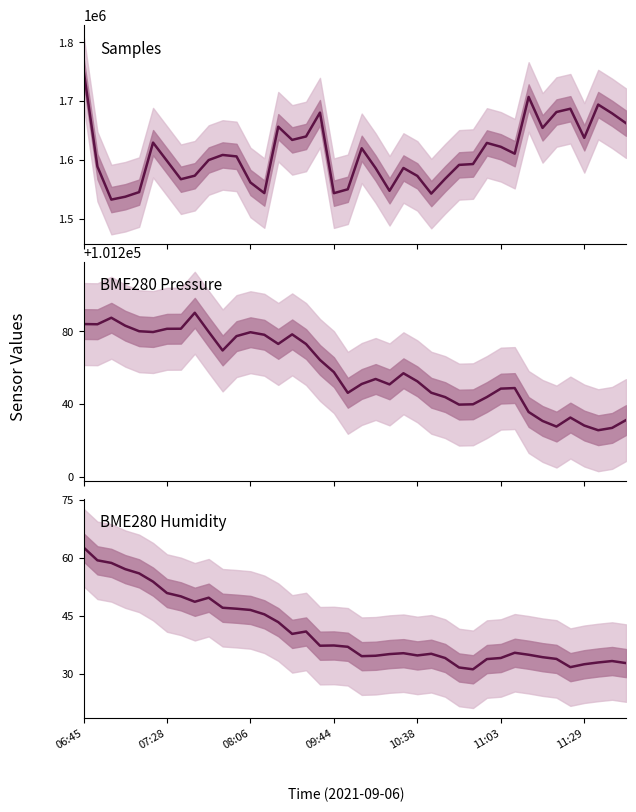

True or false: BME280 Pressure has more than 0 points higher than both neighbors.

True